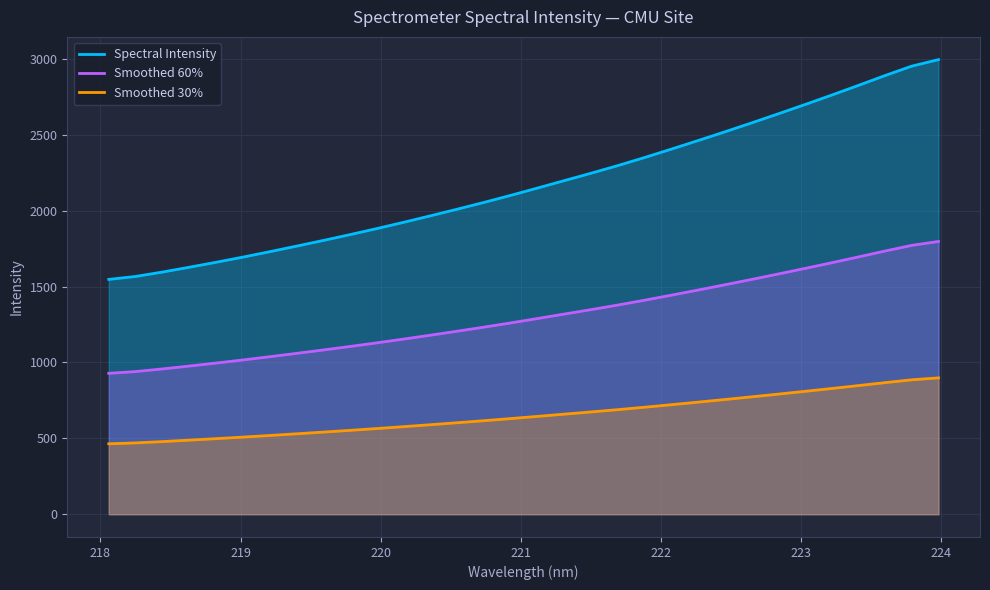

List the series in order of their peak value, lowest first.

Smoothed 30%, Smoothed 60%, Spectral Intensity